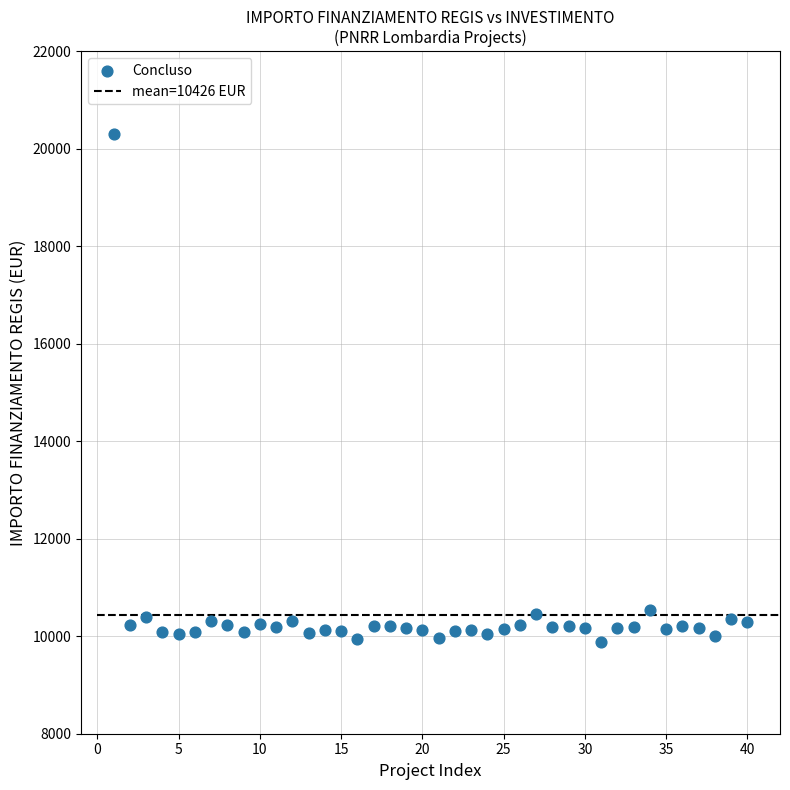

What is the range of X values (max minus min)?

39.0